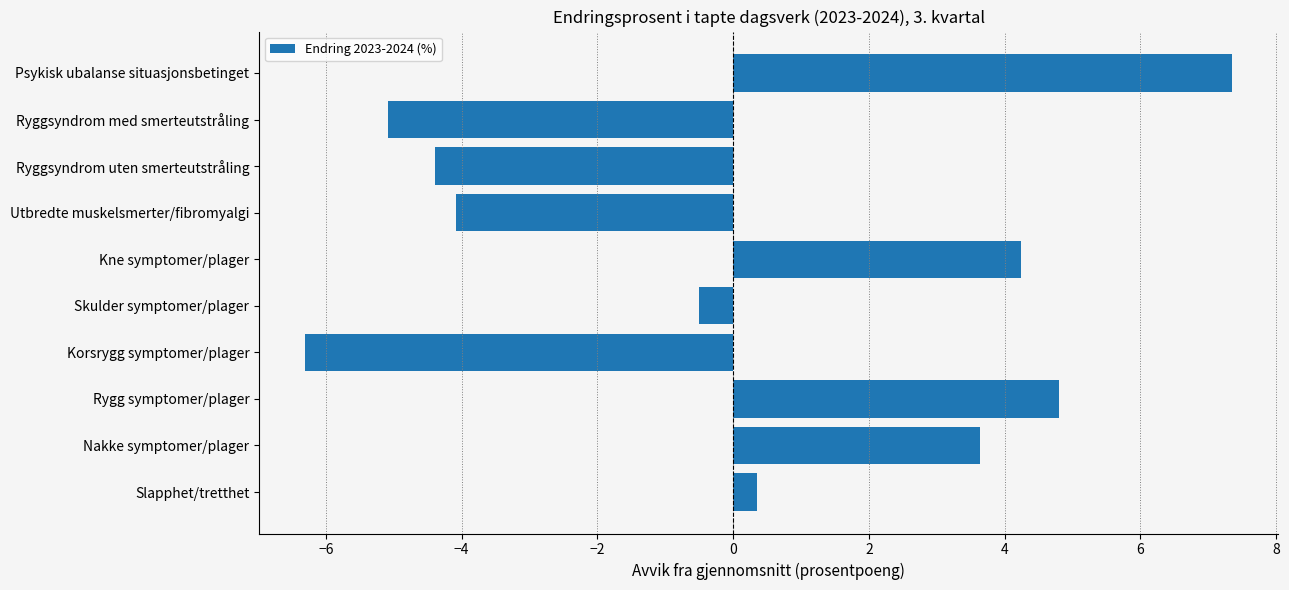

The chart shows a value of -5.1 at Ryggsyndrom med smerteutstråling. True or false?

True